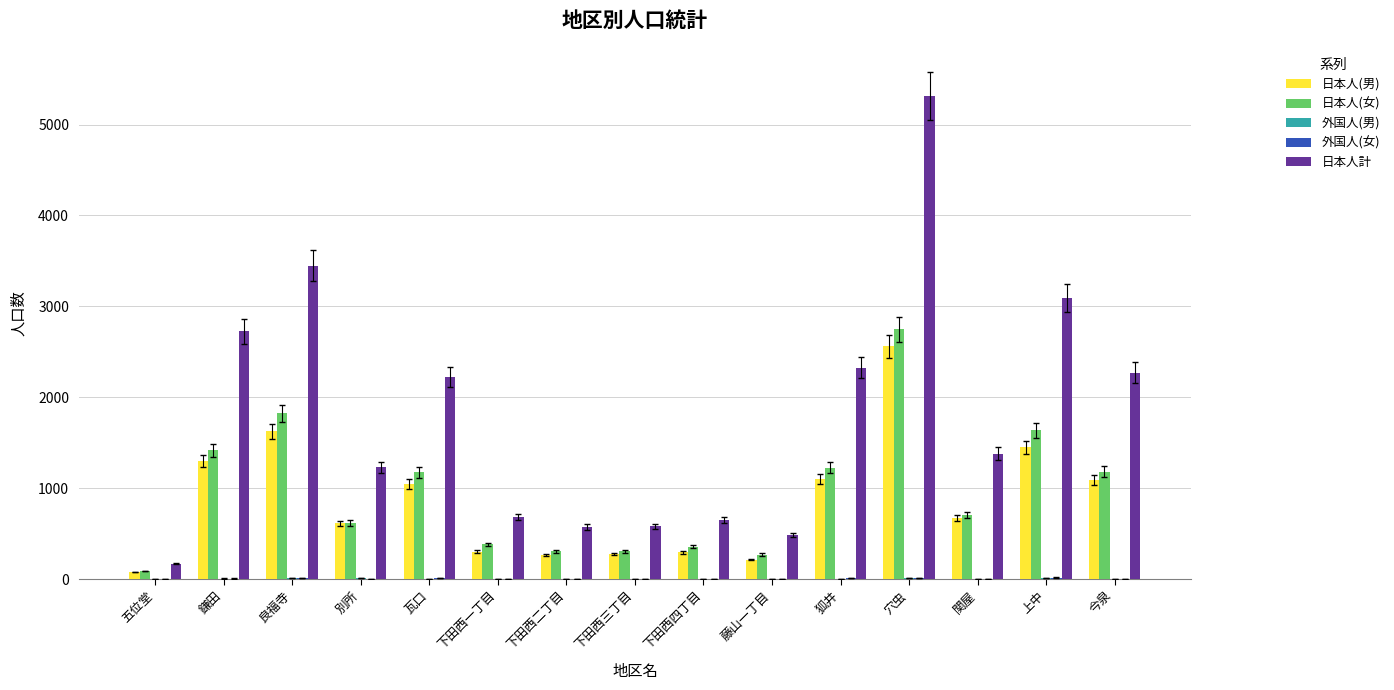

Between 良福寺 and 穴虫, which series saw the biggest shift?

日本人計